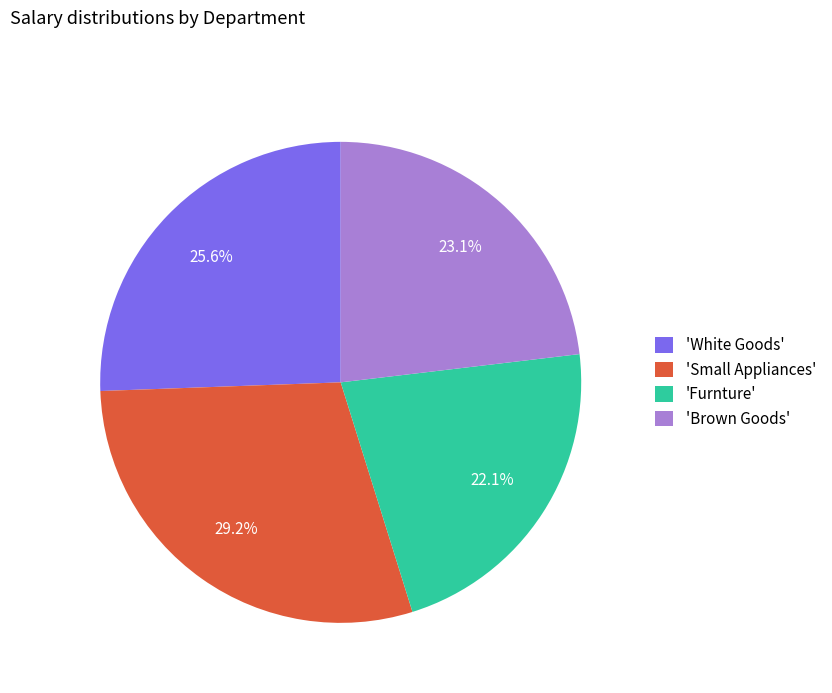

What is the total percentage of 'Brown Goods' and 'Furnture'?

45.2%